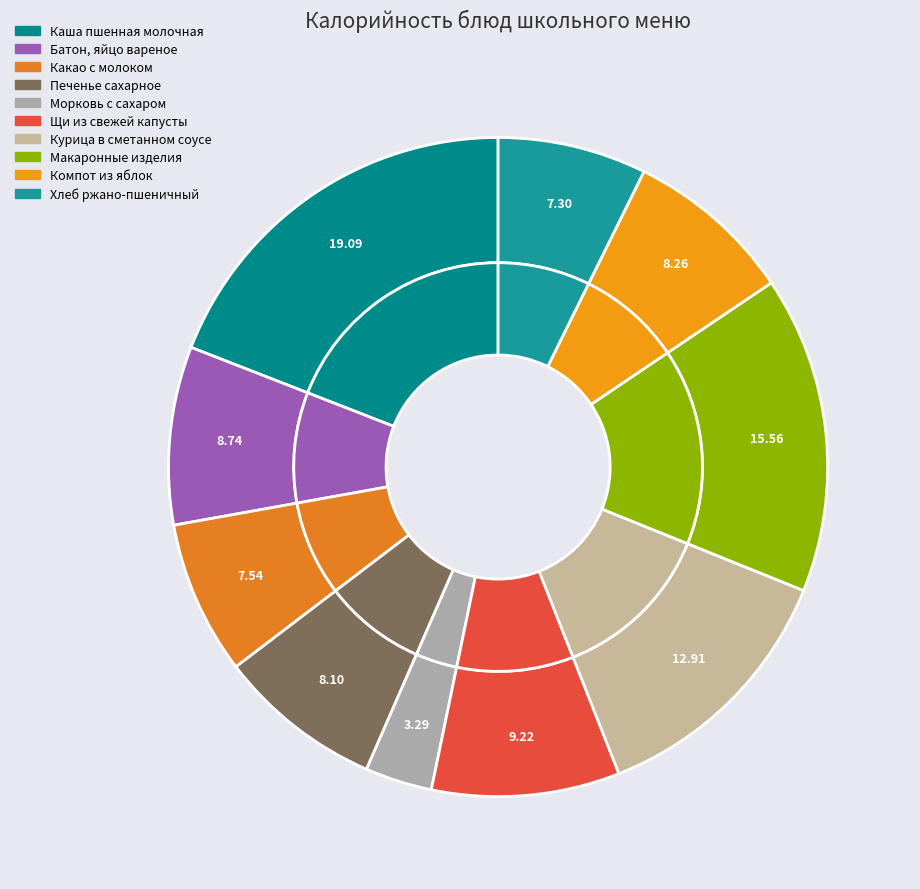

Is it true that Щи из свежей капусты с картофелем is 9% of the pie?

True